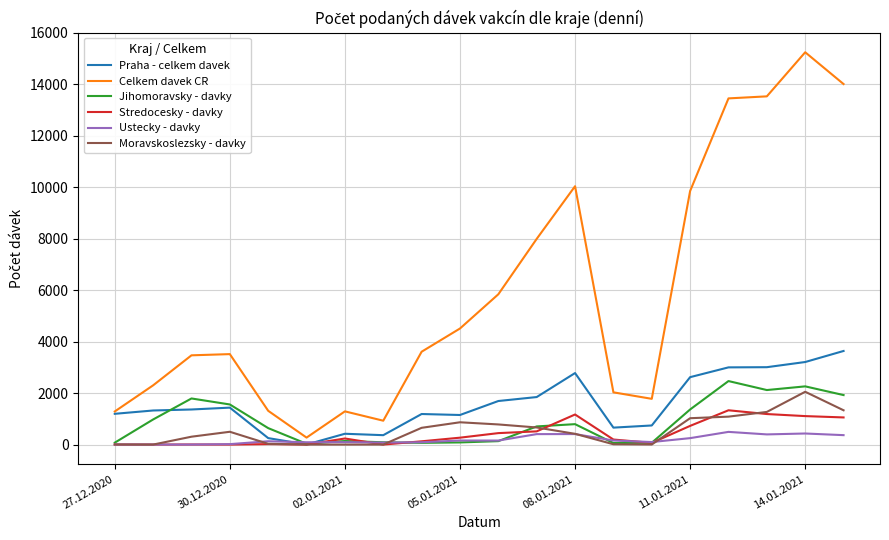

What is the highest value of the Stredocesky - davky series?

1332